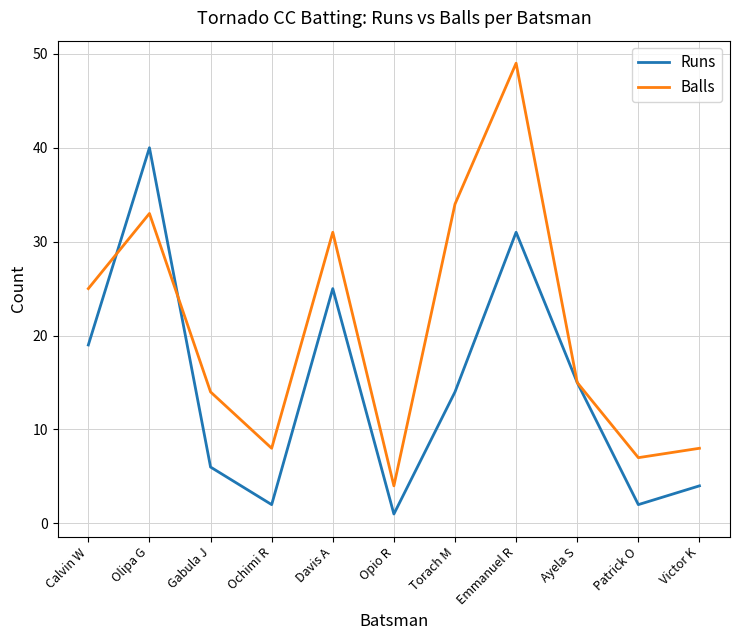

How many series are shown in this chart?

2